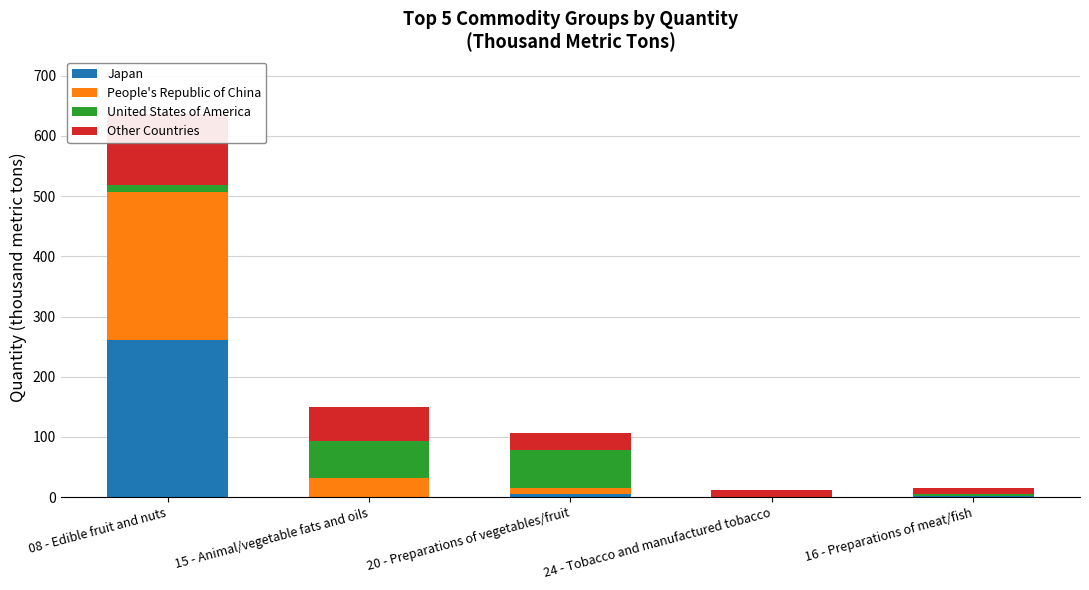

How many data points in United States of America are above 11?

3